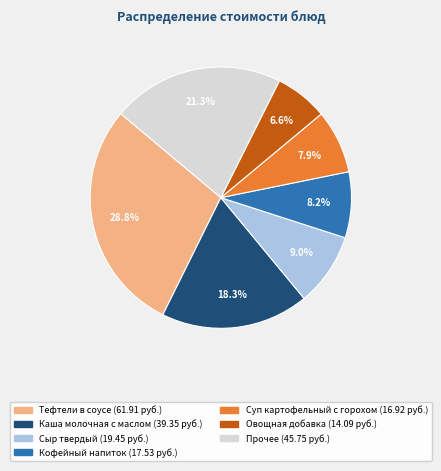

Is there any slice that represents more than half of the pie?

No